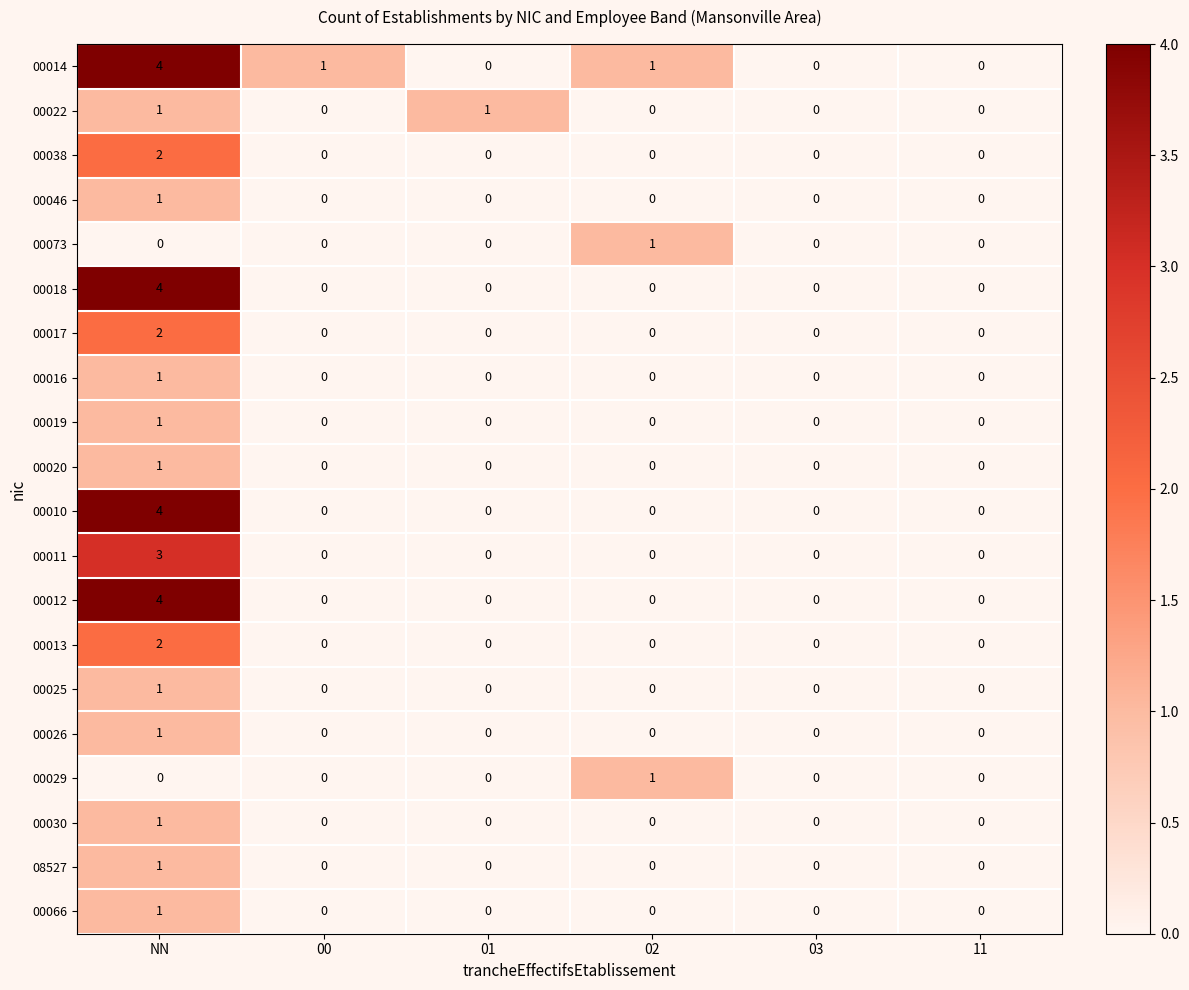

How many 00019 values are between 0 and 1?

6